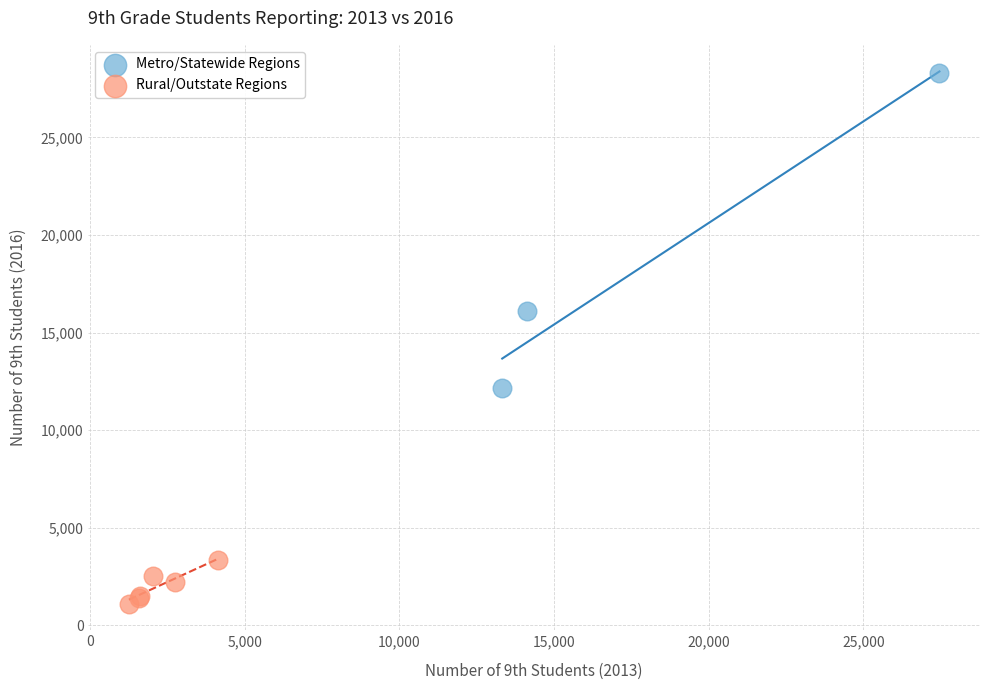

Which series contains the highest Y value?

Metro/Statewide Regions